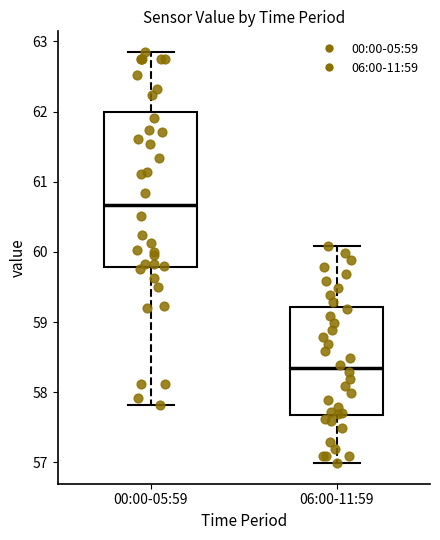

Reading left to right, transcribe this box plot: for each box, give where its median line is, the range the box spans, and where its two whiskers end, as read against the y-axis. The values are not printed on the chart, so give them approximately, as read against the axis.

00:00-05:59: median 60.7, box 59.8 to 62.0, whiskers 57.8 to 62.9
06:00-11:59: median 58.3, box 57.7 to 59.2, whiskers 57.0 to 60.1